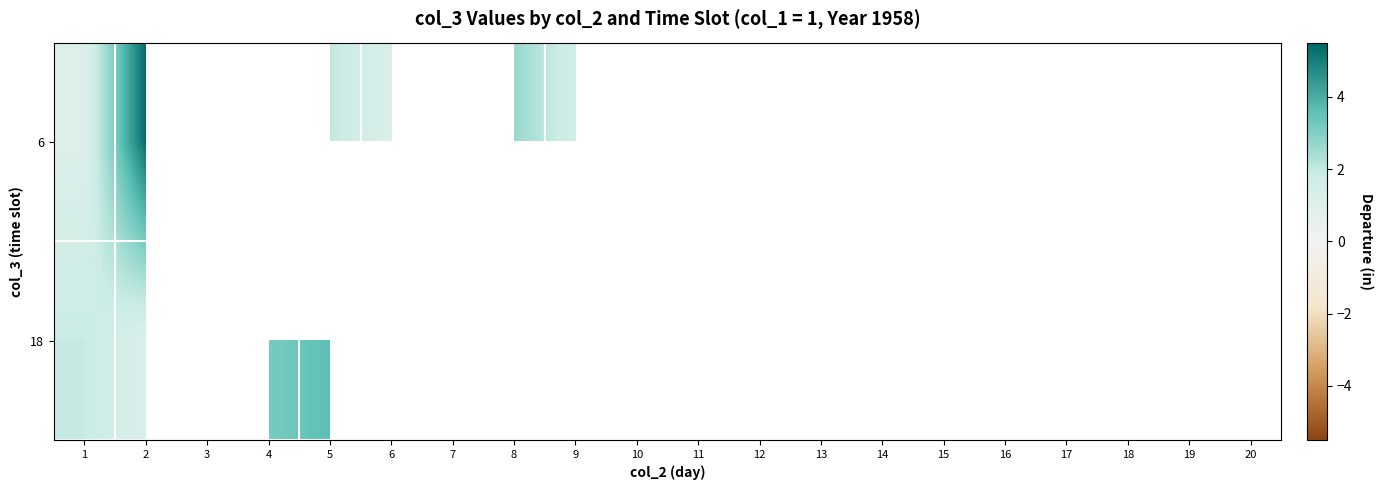

At which category is the sum across all series the highest?

2